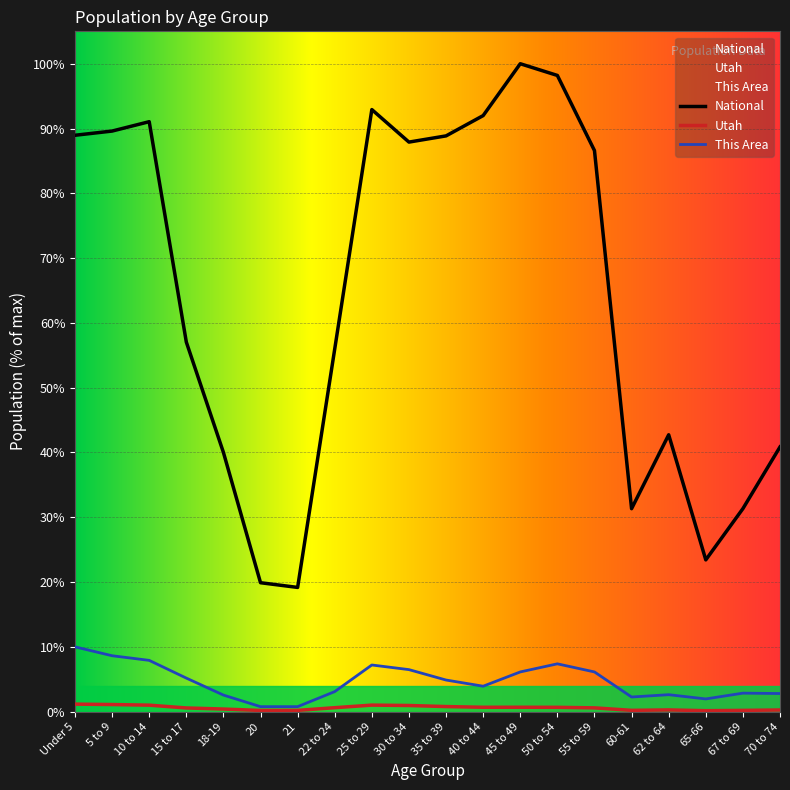

At 50 to 54, list the series in order from largest to smallest.

National, This Area, Utah